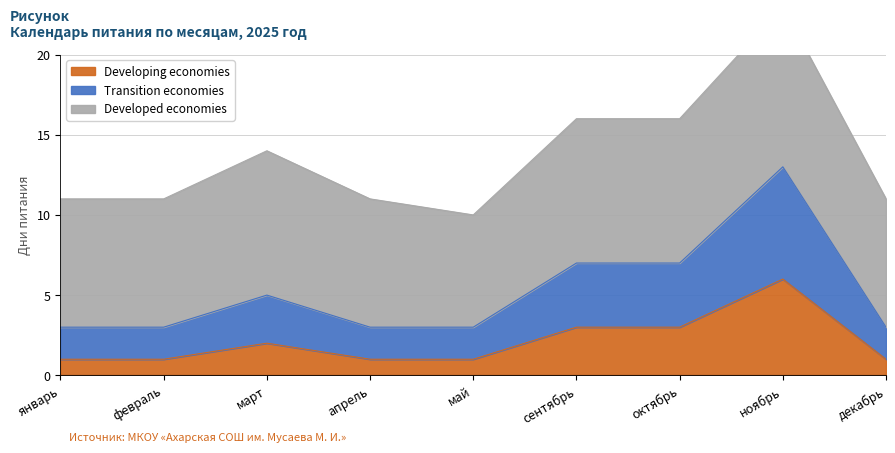

The Developing economies series shows 1 at декабрь. True or false?

True